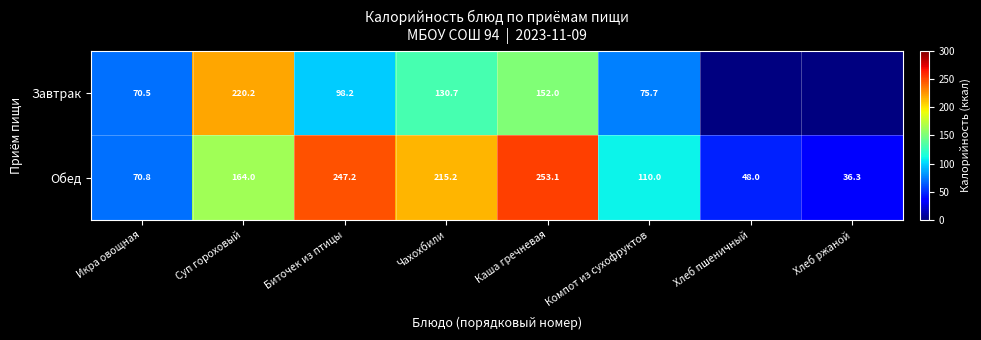

At which label is Обед closest to 144?

Суп гороховый